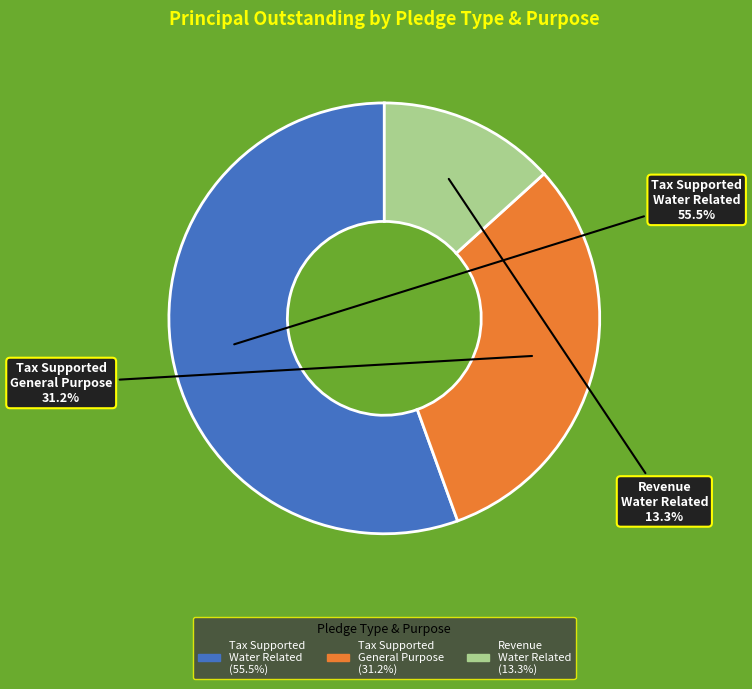

Is there a majority slice in this chart?

Yes